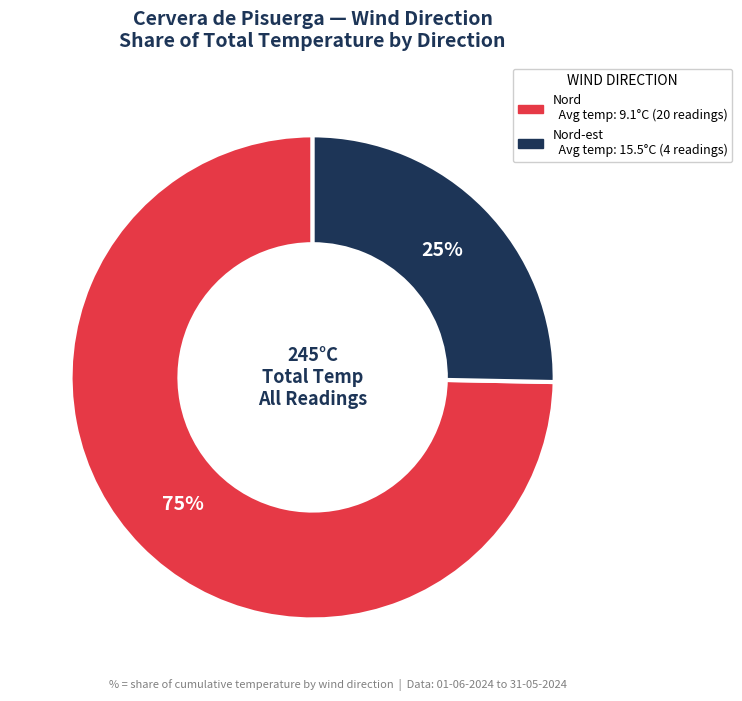

To the nearest percent, what is the average slice percentage?

50%